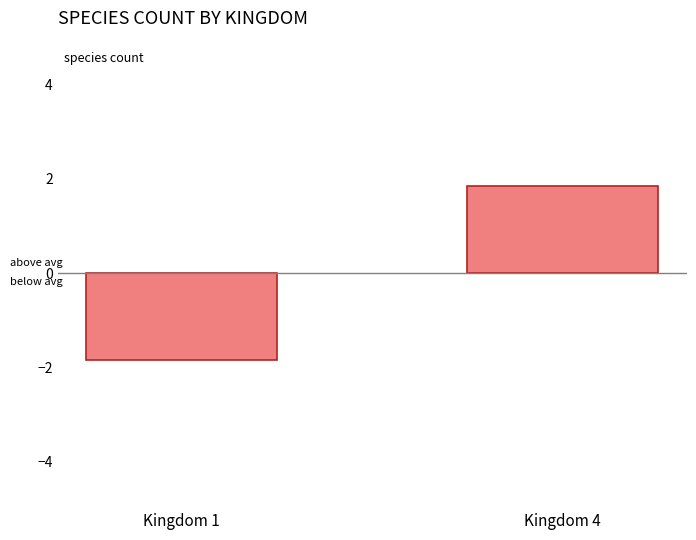

True or false: the data shows -1.9 at Kingdom 1.

True